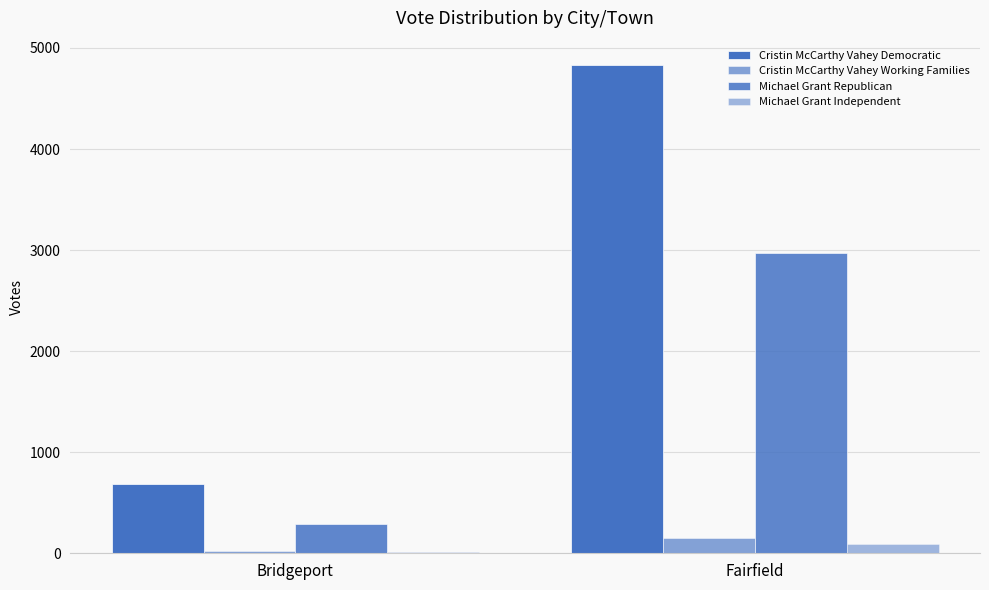

How many categories are shown in the chart?

2